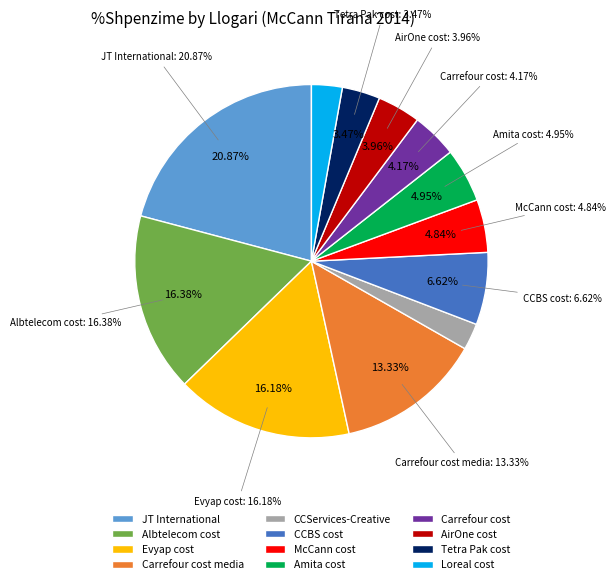

Rank the categories by value from highest to lowest.

JT International, Albtelecom cost, Evyap cost, Carrefour cost media, CCBS cost, Amita cost, McCann cost, Carrefour cost, AirOne cost, Tetra Pak cost, Loreal cost, CCServices-Creative